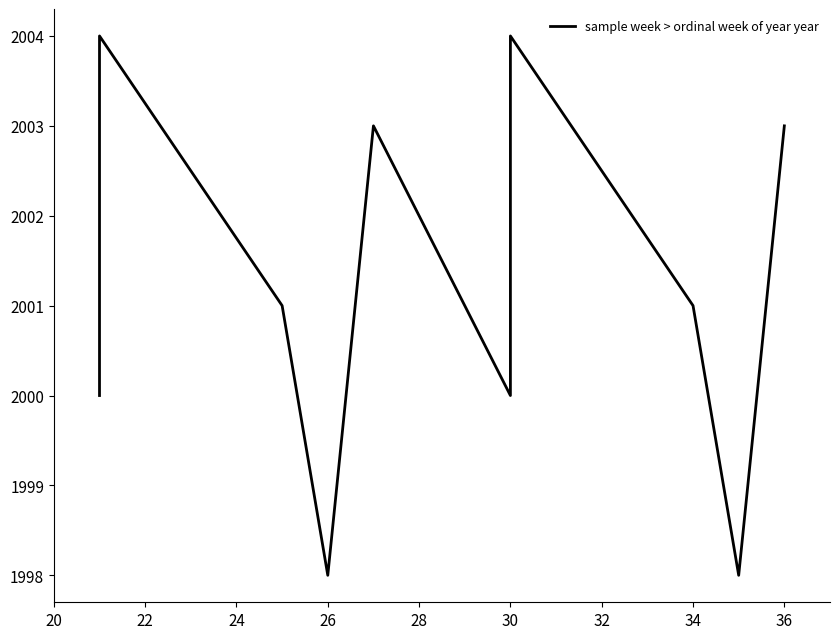

What is the difference between the maximum and minimum values?

6